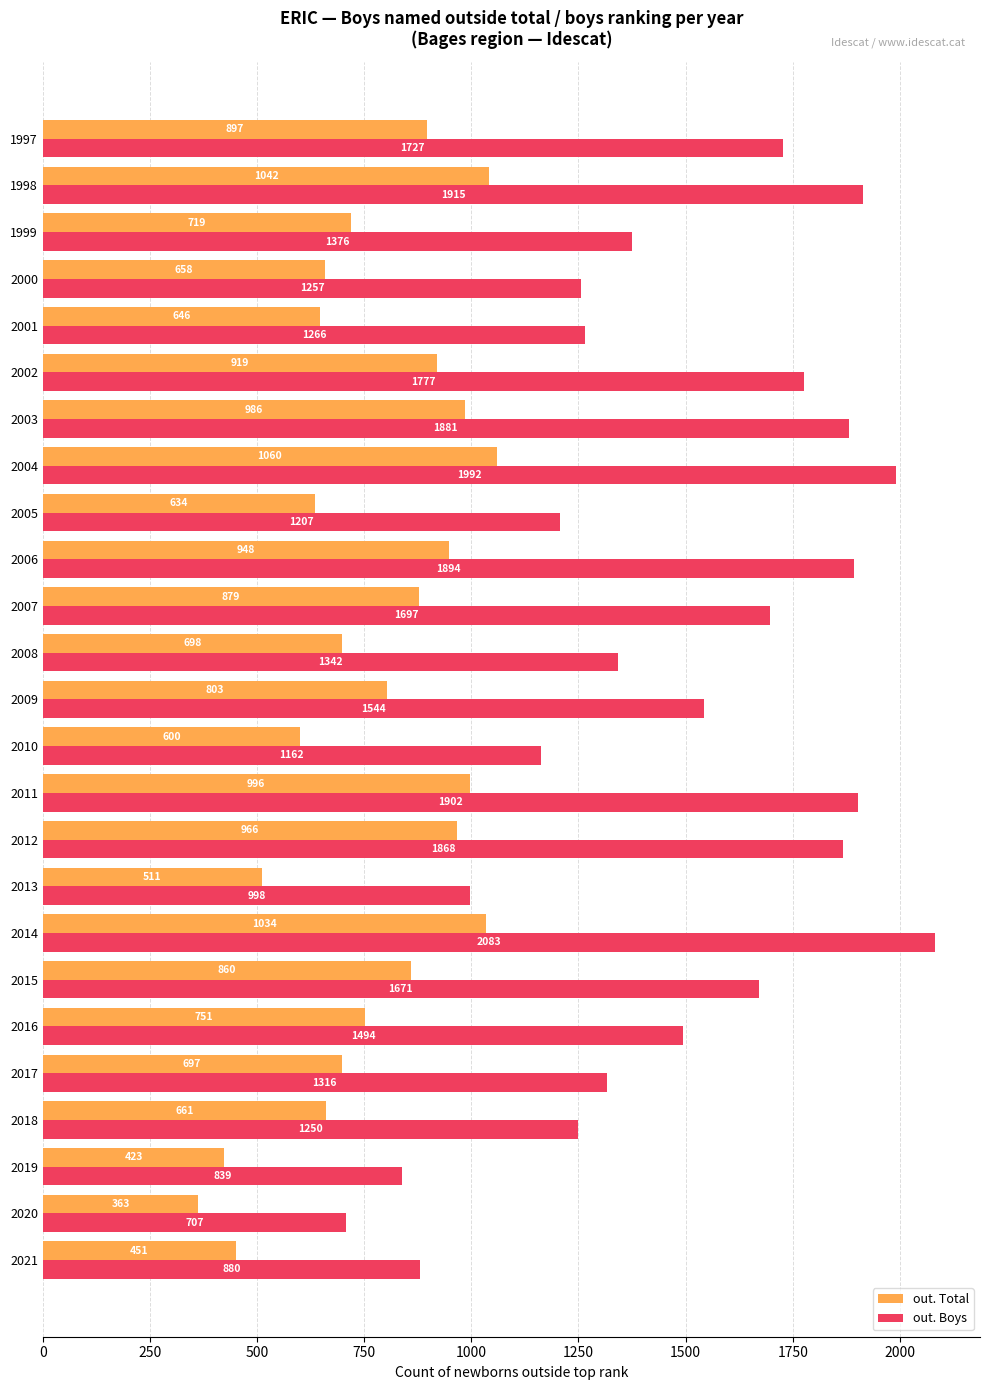

What is the lowest value of the out. Boys series?

707